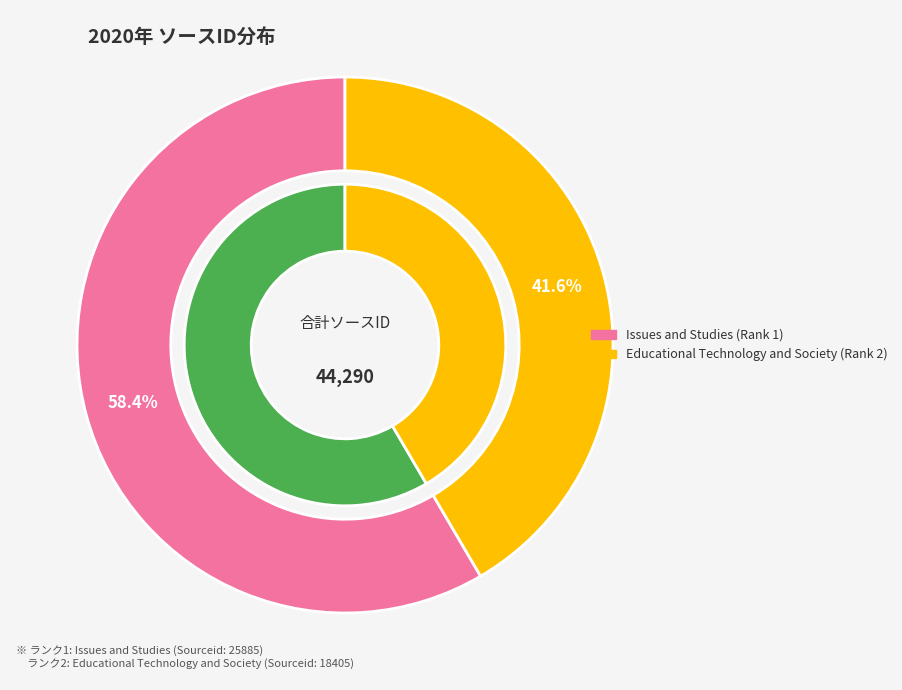

To the nearest percent, what percentage of the pie is Issues and Studies (Rank 1)?

58%